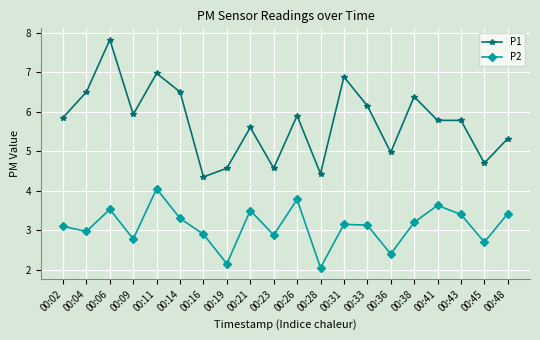

Which label corresponds to the largest value in the chart?

00:06